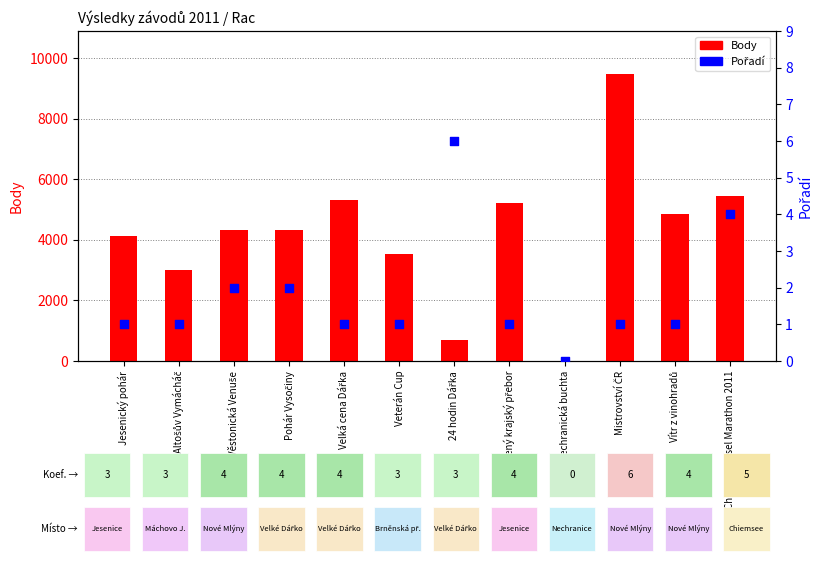

Which series contains the lowest Y value?

Body